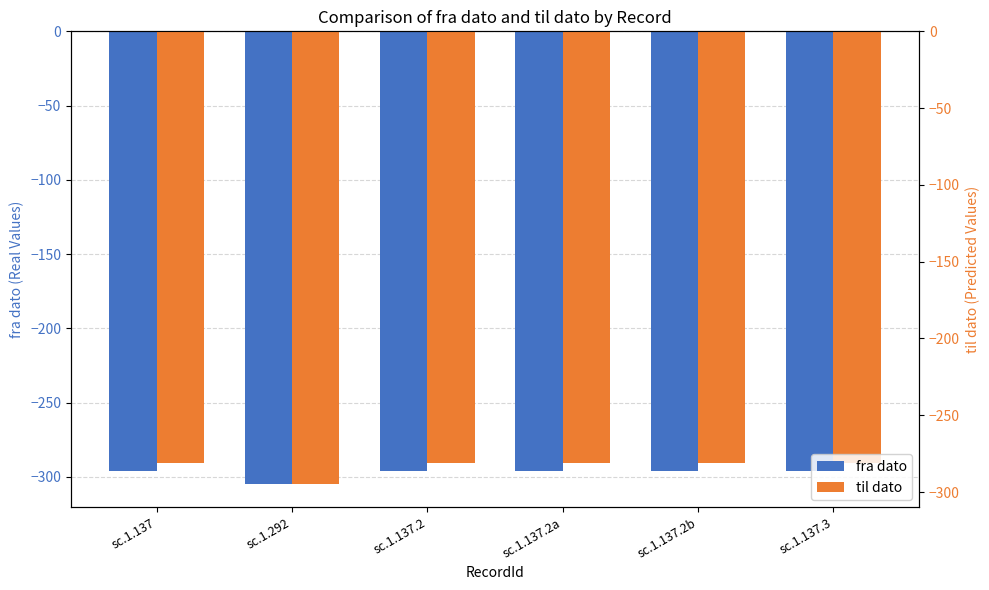

How many groups of bars are there?

6